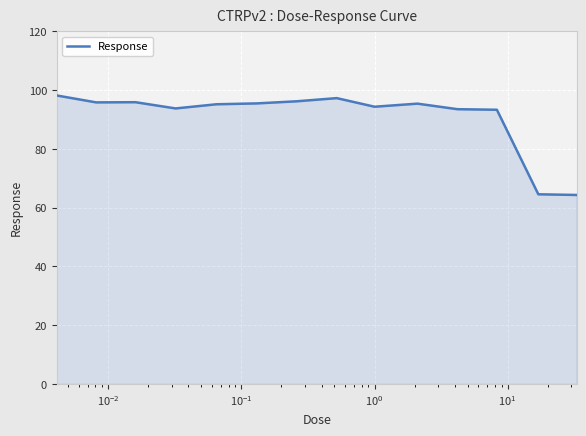

What is the smallest value displayed?

64.3